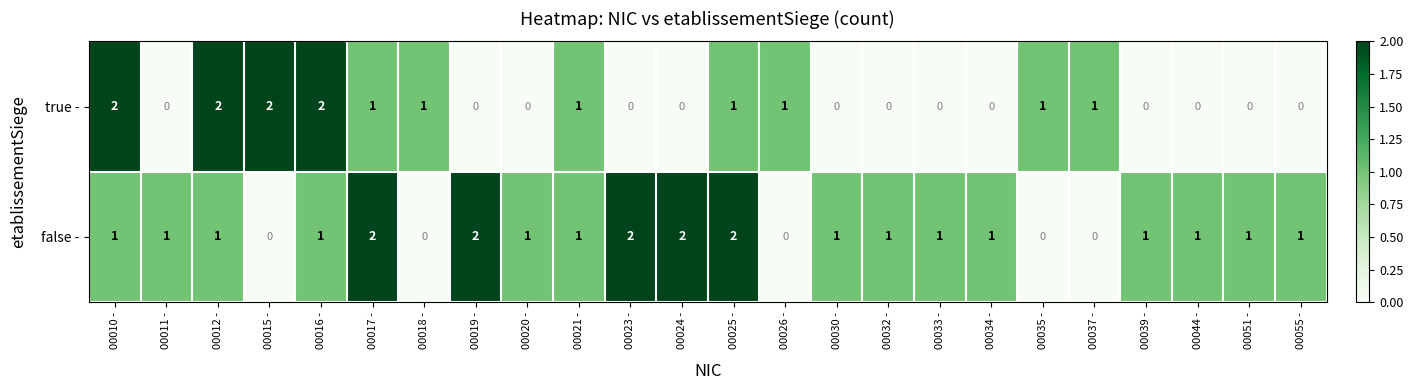

How many data points does each series have?

24